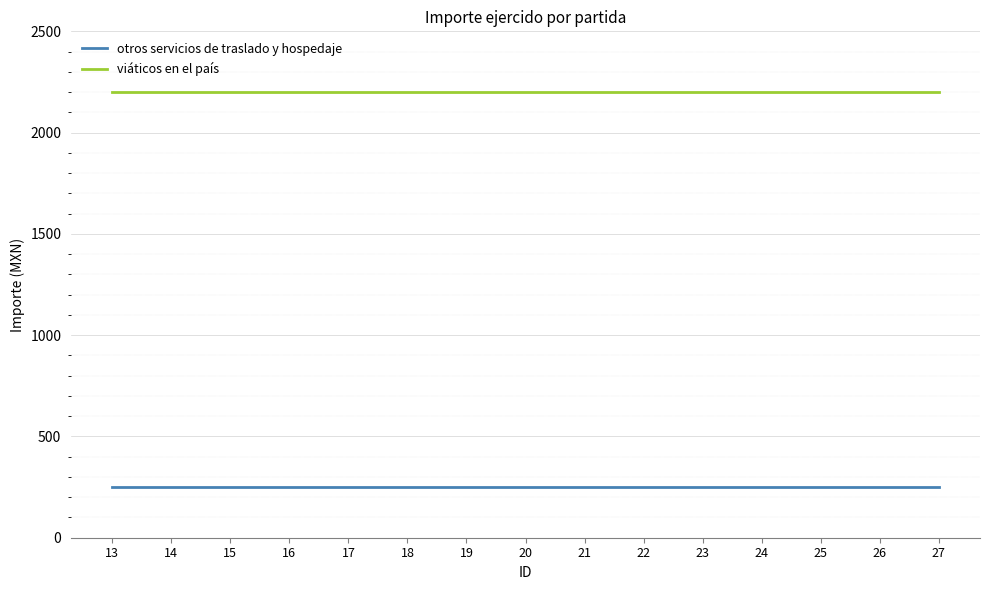

What are all the series names shown in the legend?

otros servicios de traslado y hospedaje, viáticos en el país